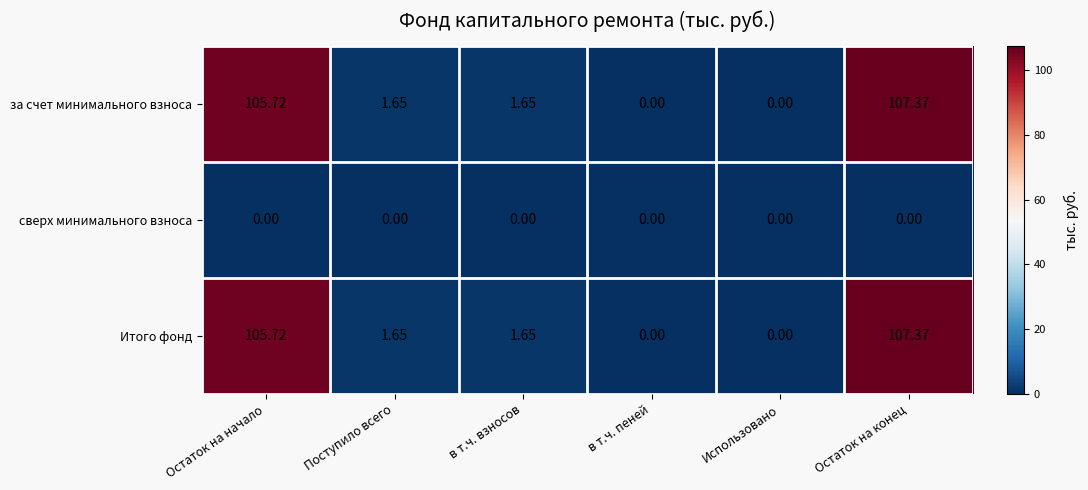

At which label does за счет минимального взноса reach its peak?

Остаток на конец